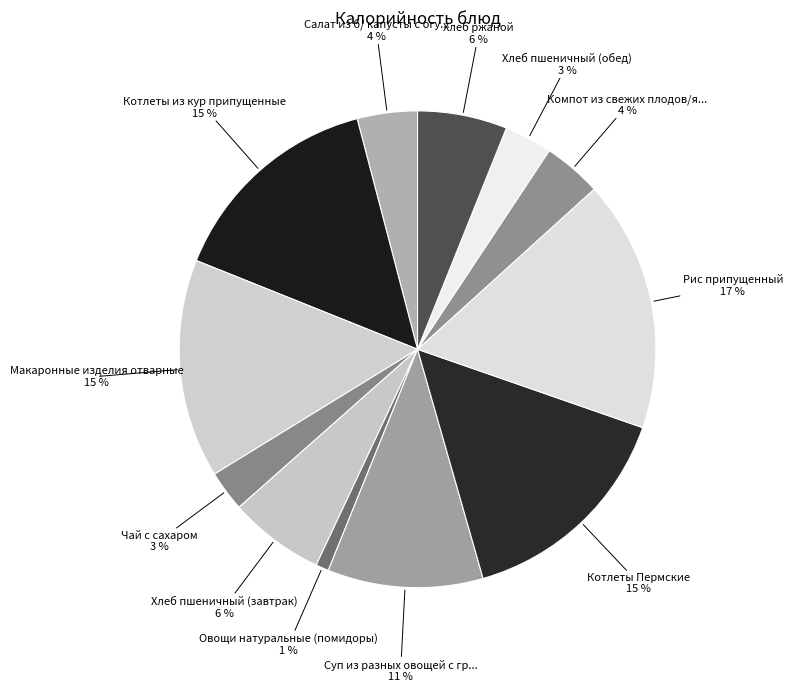

Which slice is the largest?

Рис припущенный